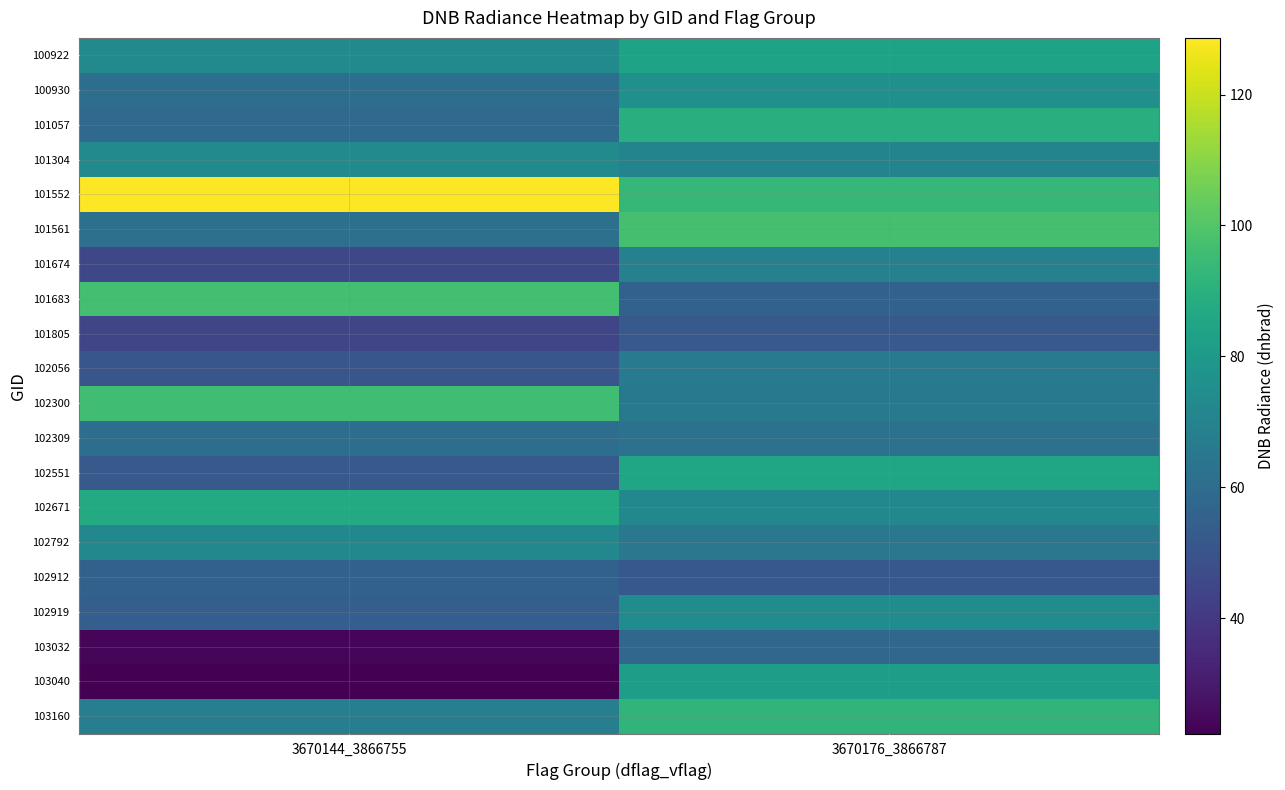

At 3670144_3866755, list the series in order from smallest to largest.

103040, 103032, 101805, 101674, 102056, 102551, 102919, 102912, 101057, 100930, 102309, 101561, 103160, 102792, 101304, 100922, 102671, 102300, 101683, 101552